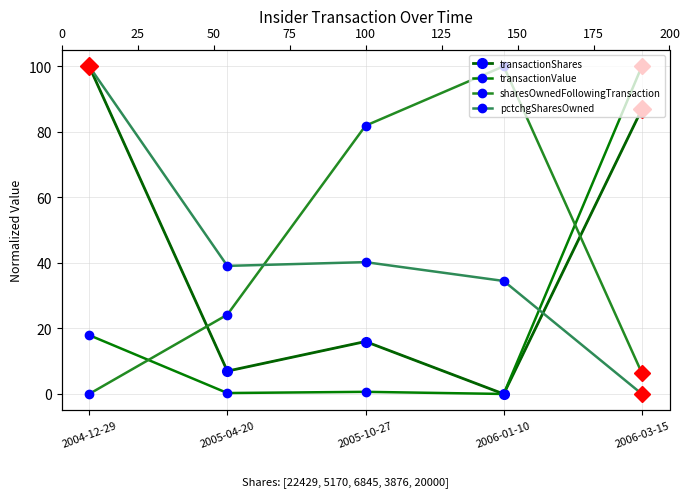

At which label is sharesOwnedFollowingTransaction closest to 50?

2005-04-20